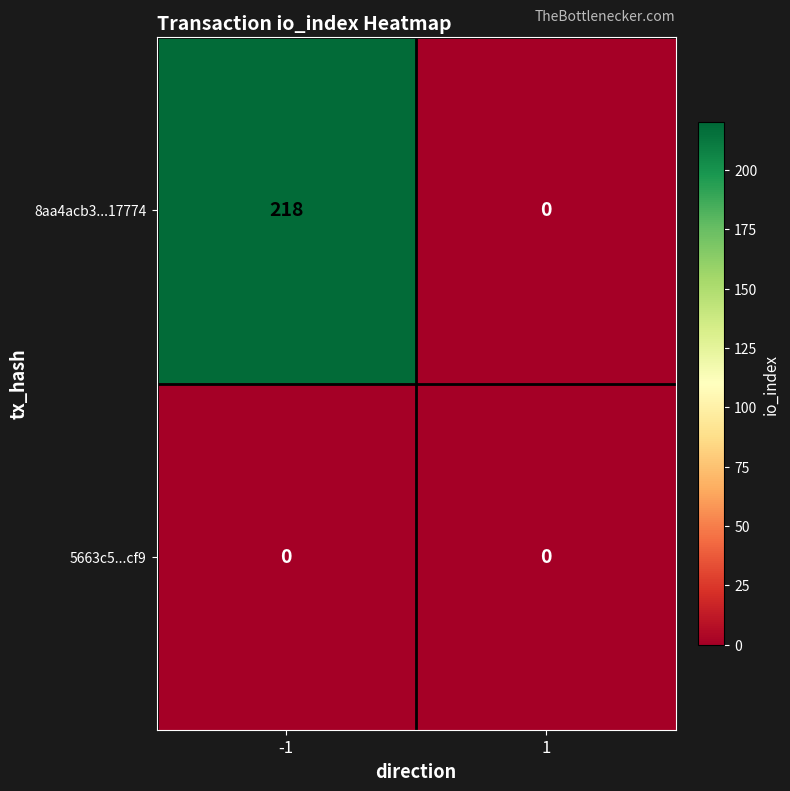

Reading left to right, list all the values displayed in this chart.

8aa4acb3...17774: 218	0
5663c5...cf9: 0	0